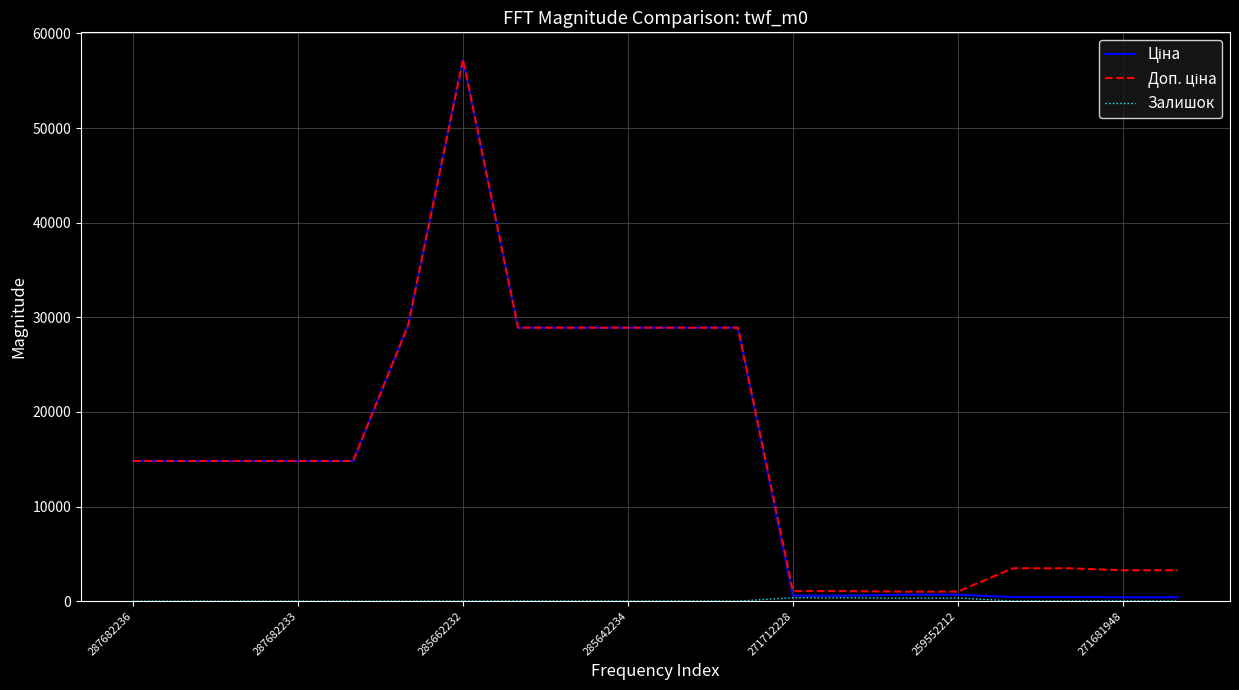

What is the maximum value shown in the chart?

57258.0